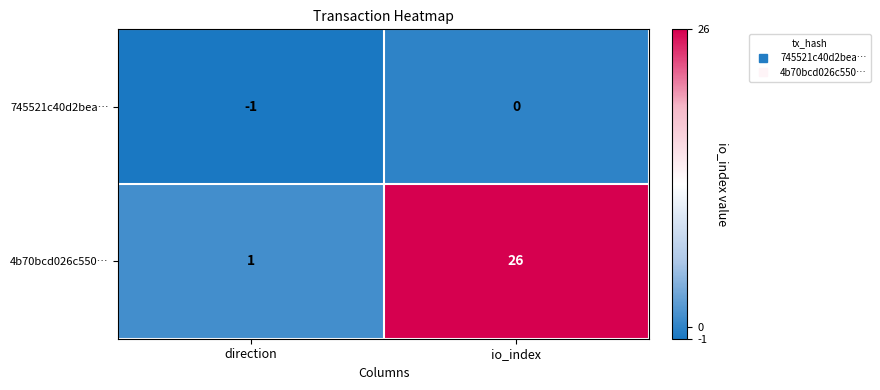

What is the highest value of the 4b70bcd026c550… series?

26